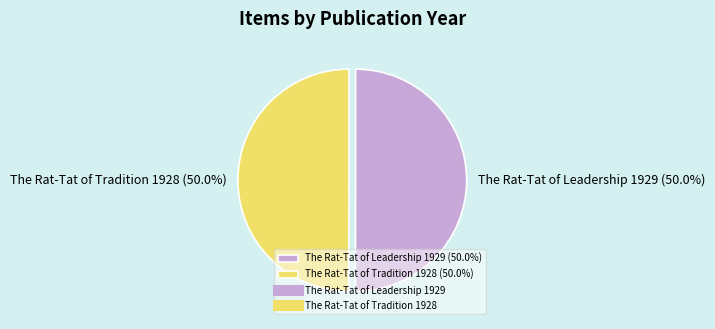

Combined, do The Rat-Tat of Tradition 1928 and The Rat-Tat of Leadership 1929 account for over 50%?

Yes